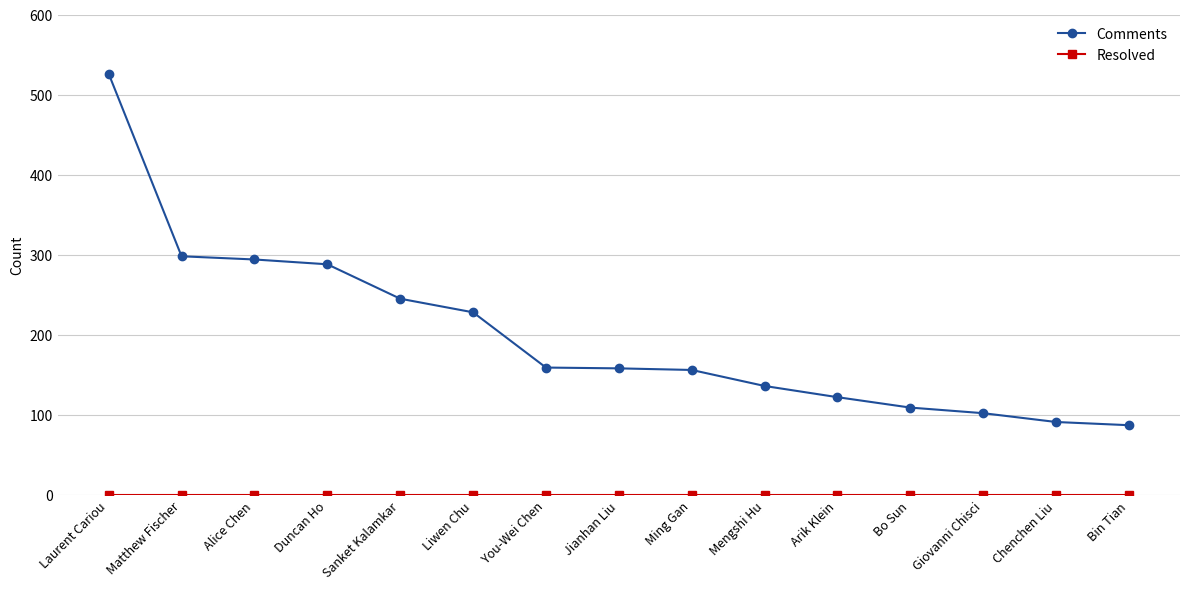

What is the maximum value shown in the chart?

526